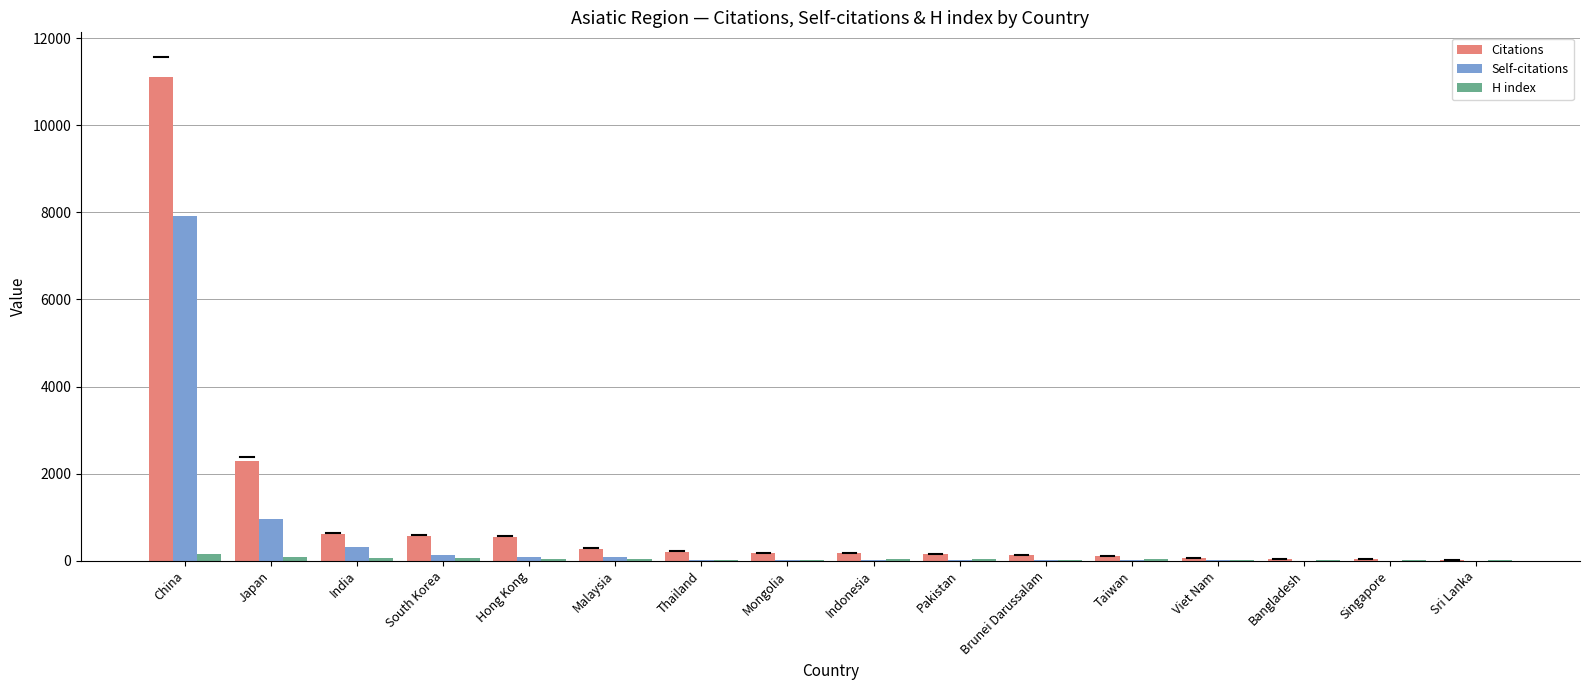

Is it true that H index equals 80 at Japan?

True